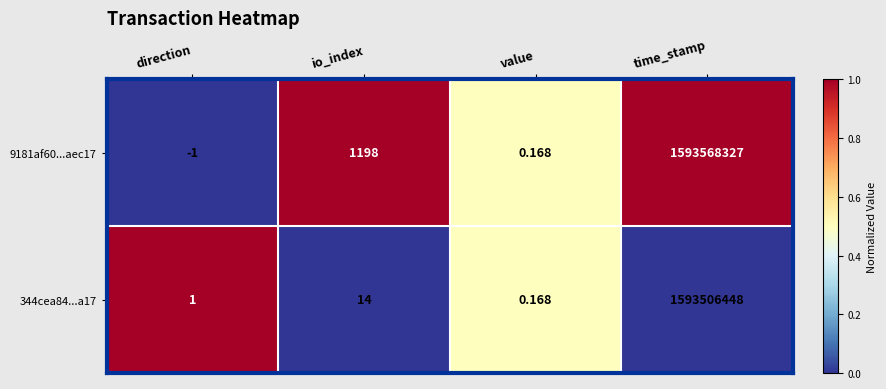

How many categories are shown in the chart?

4